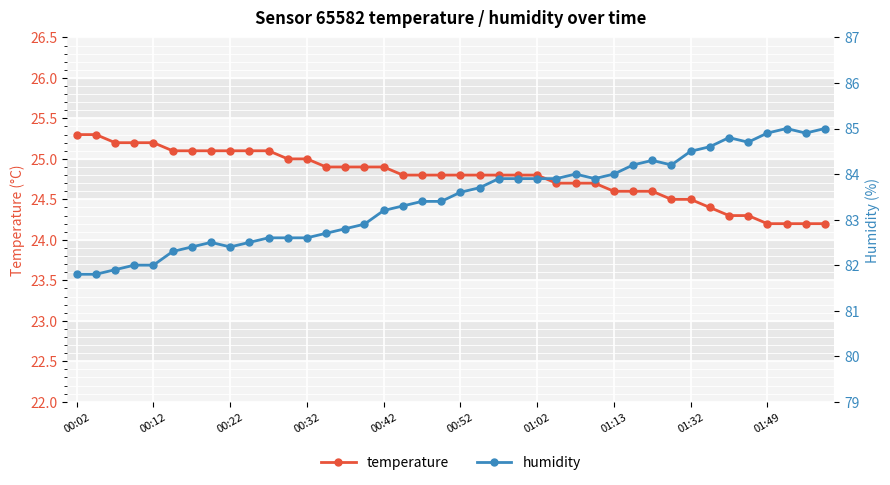

Is it true that temperature equals 24.7 at 25?

True